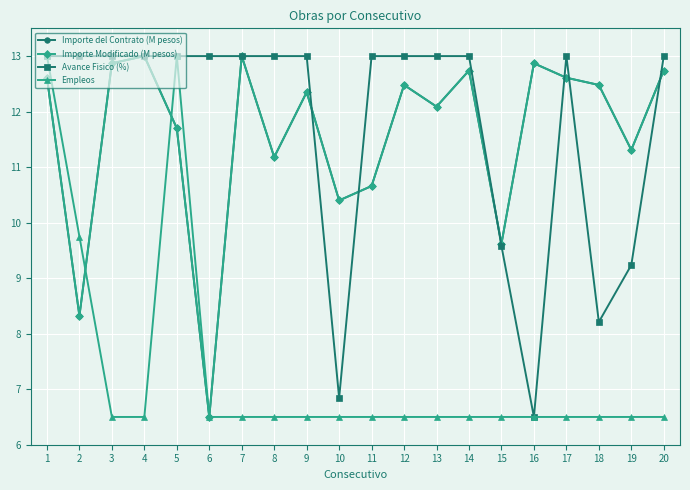

At which label does Importe del Contrato (M pesos) first exceed 12?

1